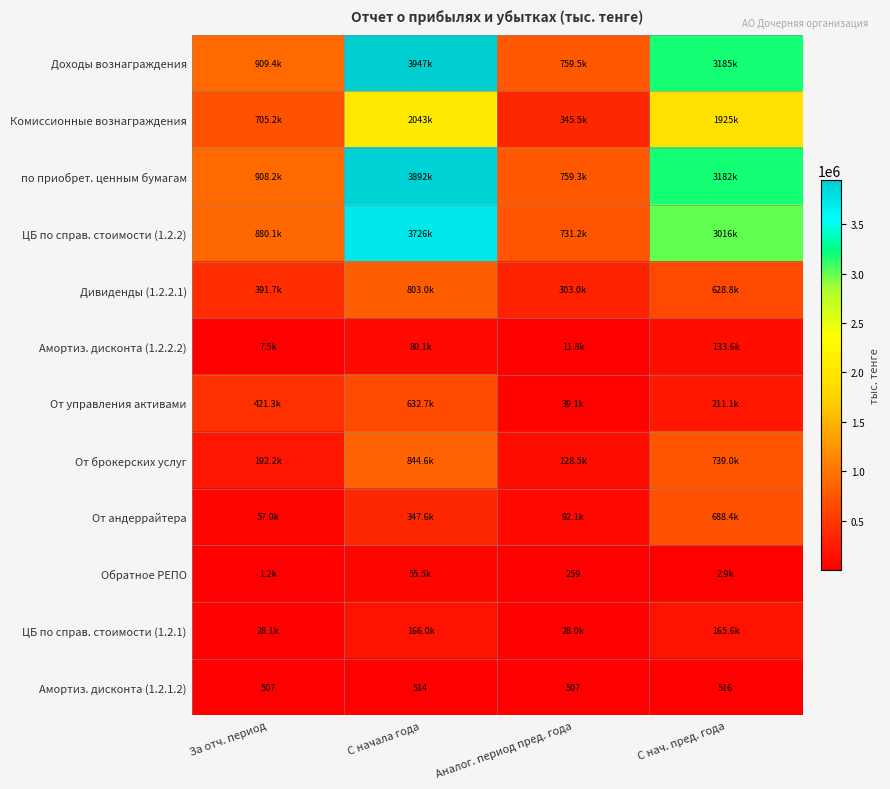

What is the greatest value displayed?

3947065